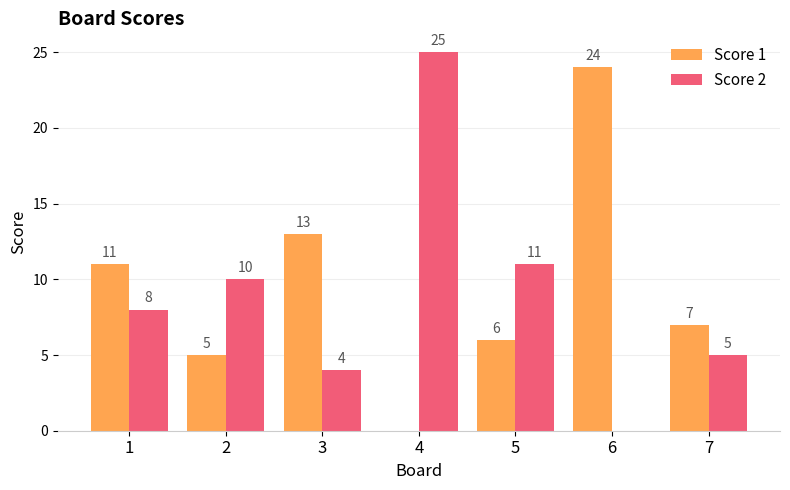

What are all the series names shown in the legend?

Score 1, Score 2